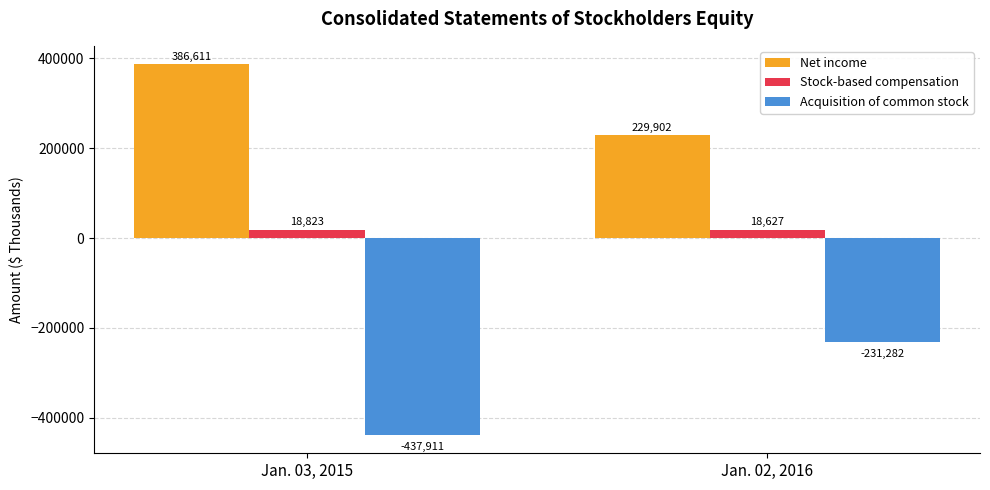

What are all the series names shown in the legend?

Net income, Stock-based compensation, Acquisition of common stock